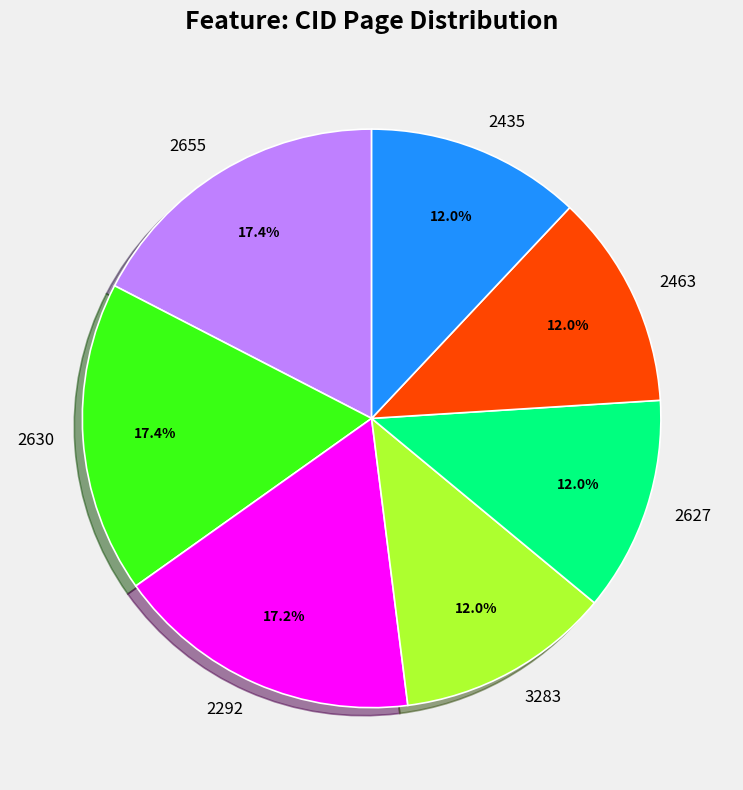

Is the sum of 2435 and 2655 greater than half?

No